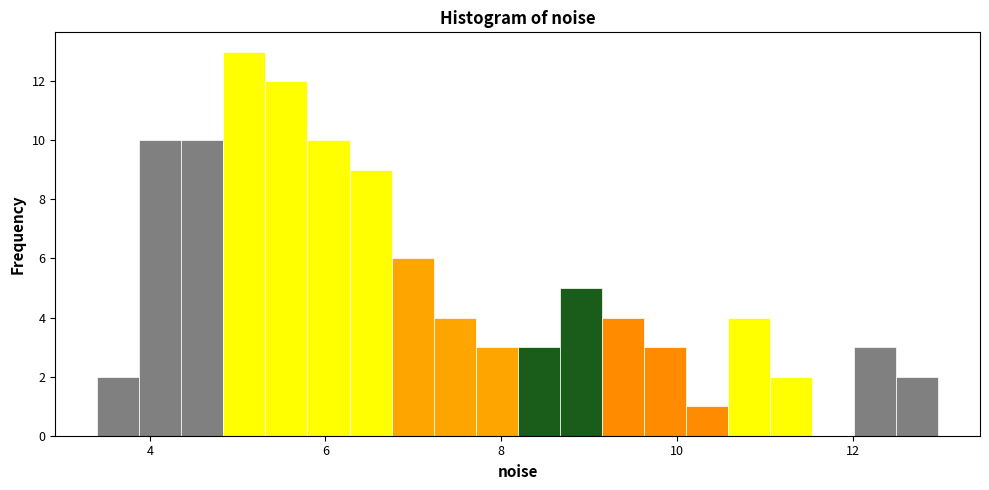

Around what value on the x-axis is the tallest bar? Give the approximate position of its centre, as read against the axis.

5.0